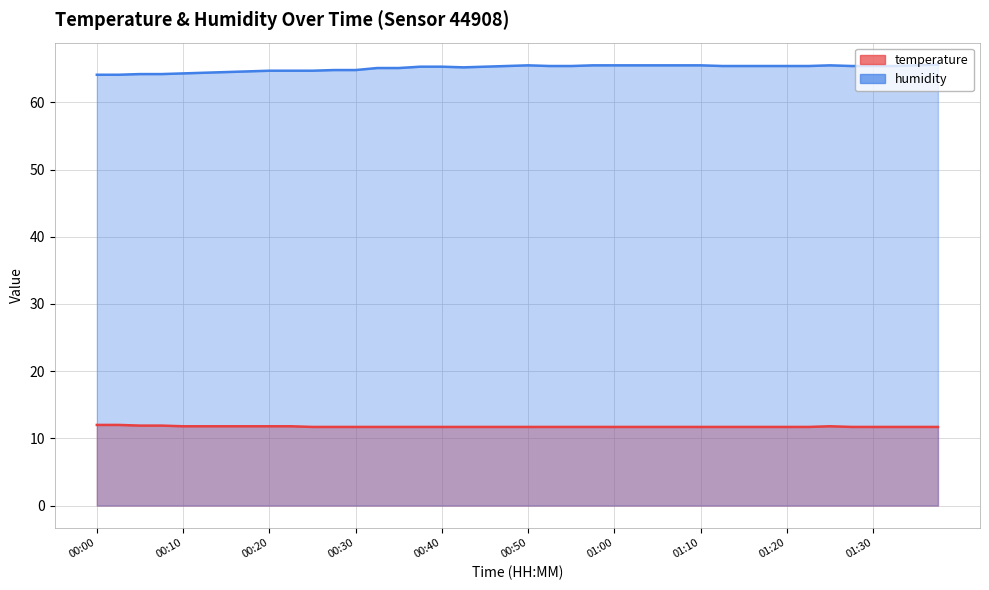

At how many categories does at least one series exceed 21?

40